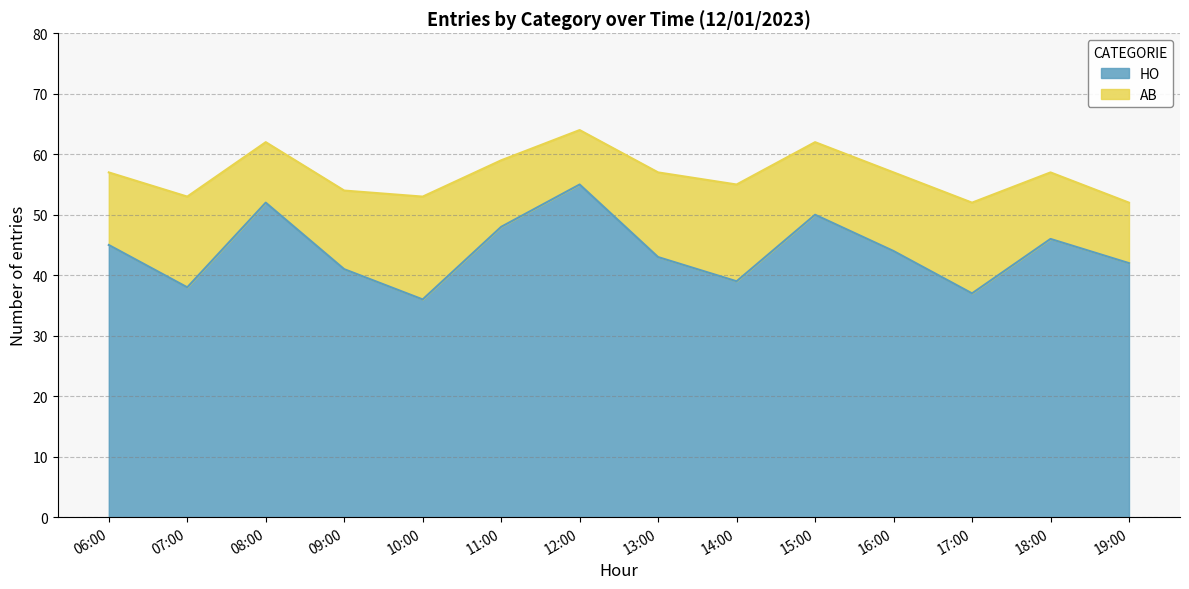

Does the chart have visible grid lines?

Yes